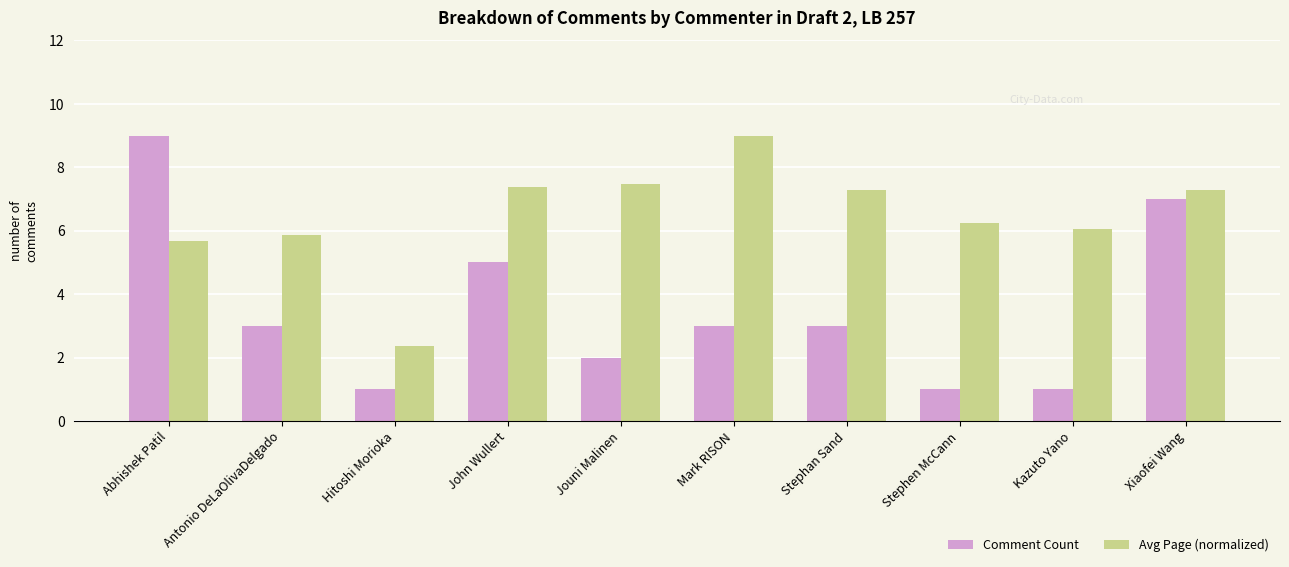

Is it true that Avg Page (normalized) equals 7.3 at Xiaofei Wang?

True